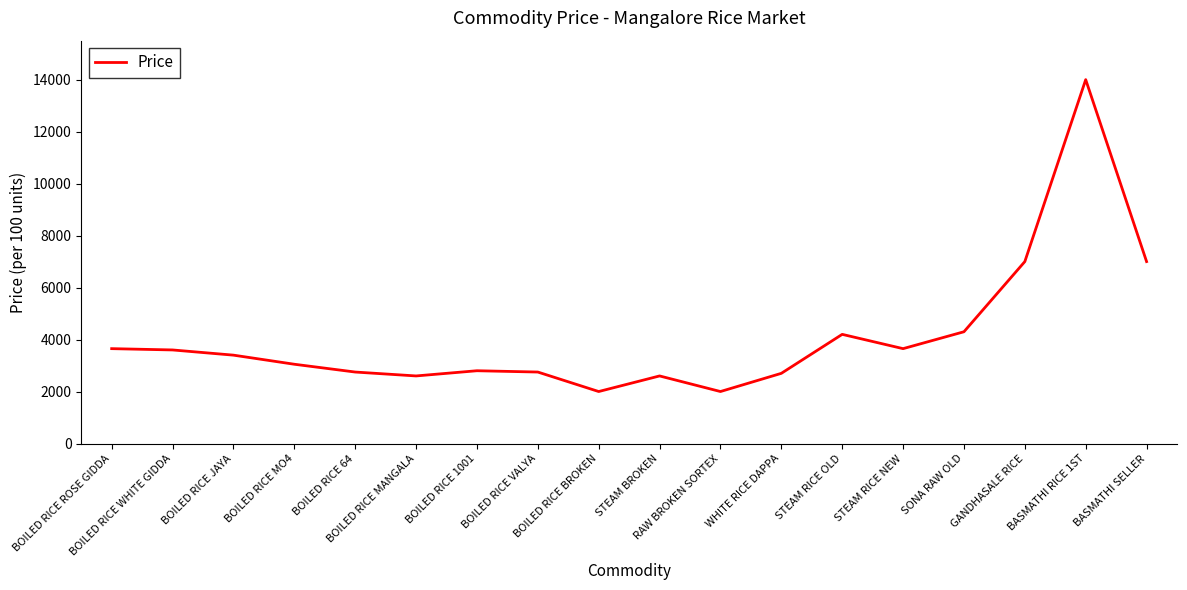

What is the maximum value shown in the chart?

14000